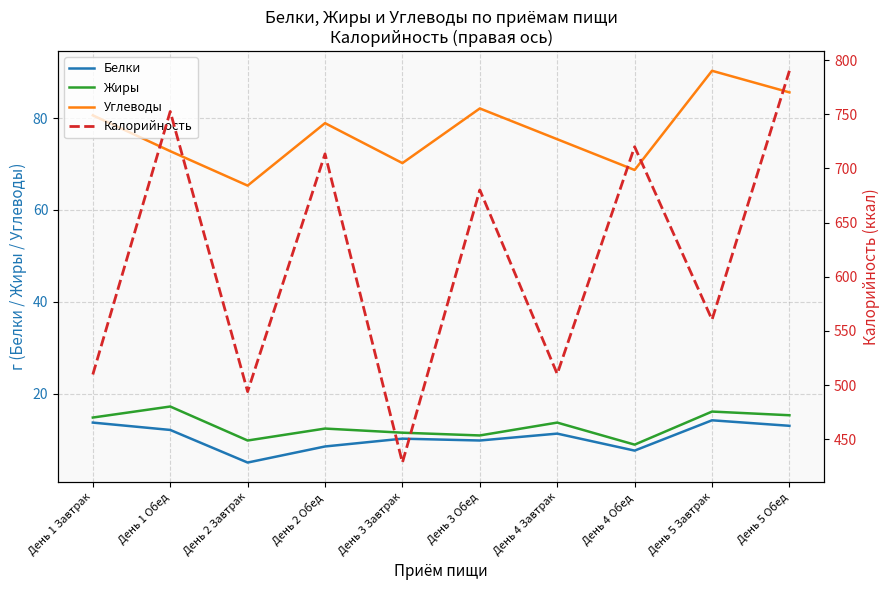

Reading left to right, list all the values displayed in this chart.

Белки: День 1 Завтрак=13.7	День 1 Обед=12.1	День 2 Завтрак=5.0	День 2 Обед=8.5	День 3 Завтрак=10.2	День 3 Обед=9.8	День 4 Завтрак=11.3	День 4 Обед=7.6	День 5 Завтрак=14.2	День 5 Обед=13.0
Жиры: День 1 Завтрак=14.8	День 1 Обед=17.2	День 2 Завтрак=9.8	День 2 Обед=12.4	День 3 Завтрак=11.5	День 3 Обед=10.9	День 4 Завтрак=13.7	День 4 Обед=8.9	День 5 Завтрак=16.1	День 5 Обед=15.3
Углеводы: День 1 Завтрак=80.6	День 1 Обед=72.8	День 2 Завтрак=65.3	День 2 Обед=78.9	День 3 Завтрак=70.2	День 3 Обед=82.1	День 4 Завтрак=75.4	День 4 Обед=68.7	День 5 Завтрак=90.3	День 5 Обед=85.6
Калорийность: День 1 Завтрак=509.8	День 1 Обед=752.6	День 2 Завтрак=494.0	День 2 Обед=713.5	День 3 Завтрак=428.5	День 3 Обед=680.2	День 4 Завтрак=510.3	День 4 Обед=720.1	День 5 Завтрак=560.4	День 5 Обед=790.2